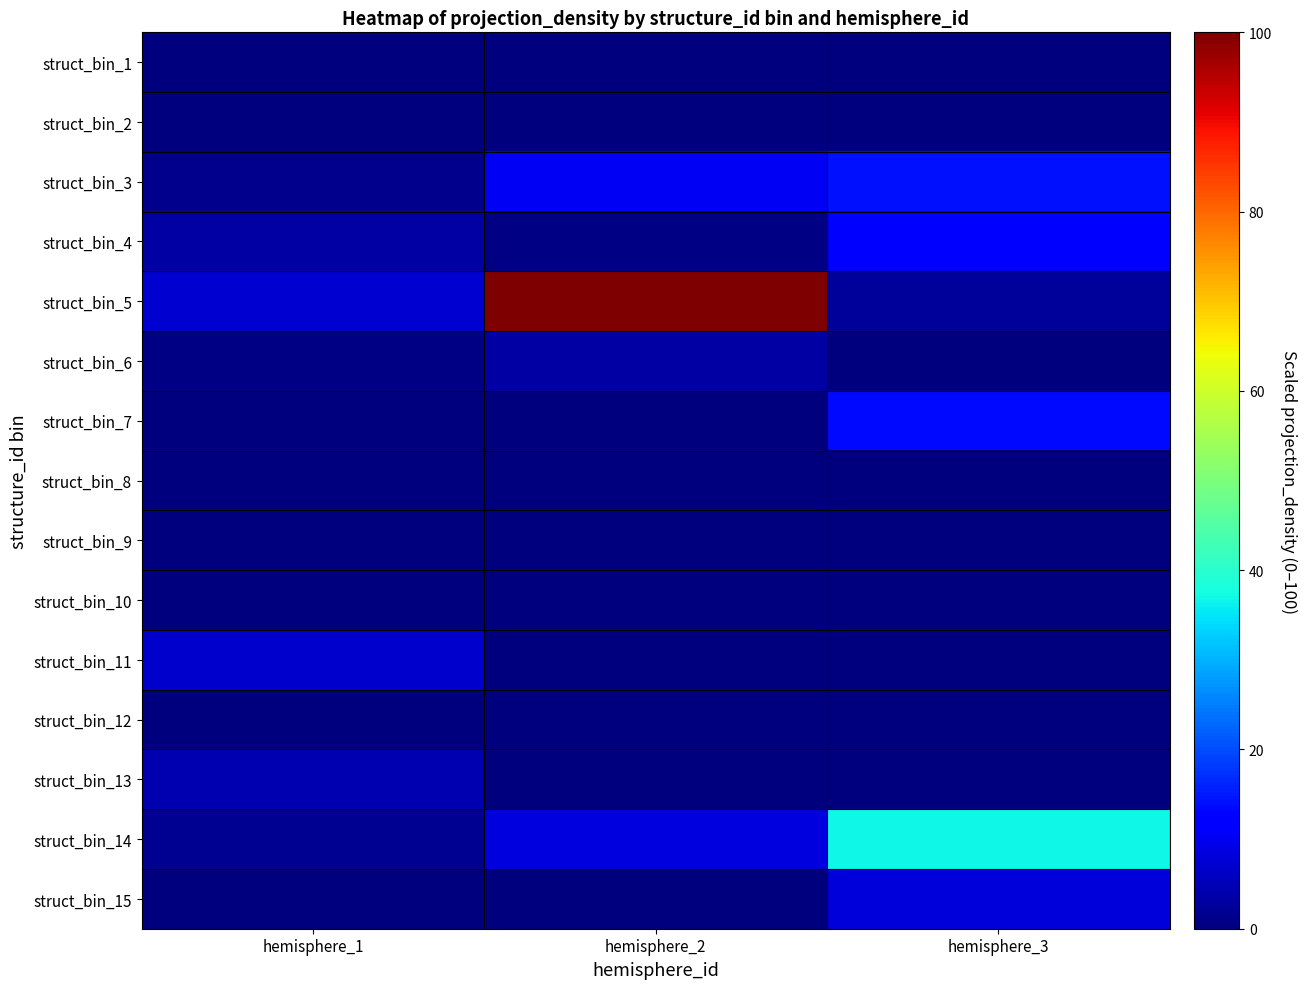

Which has a higher value, hemisphere_1 or hemisphere_3?

hemisphere_1